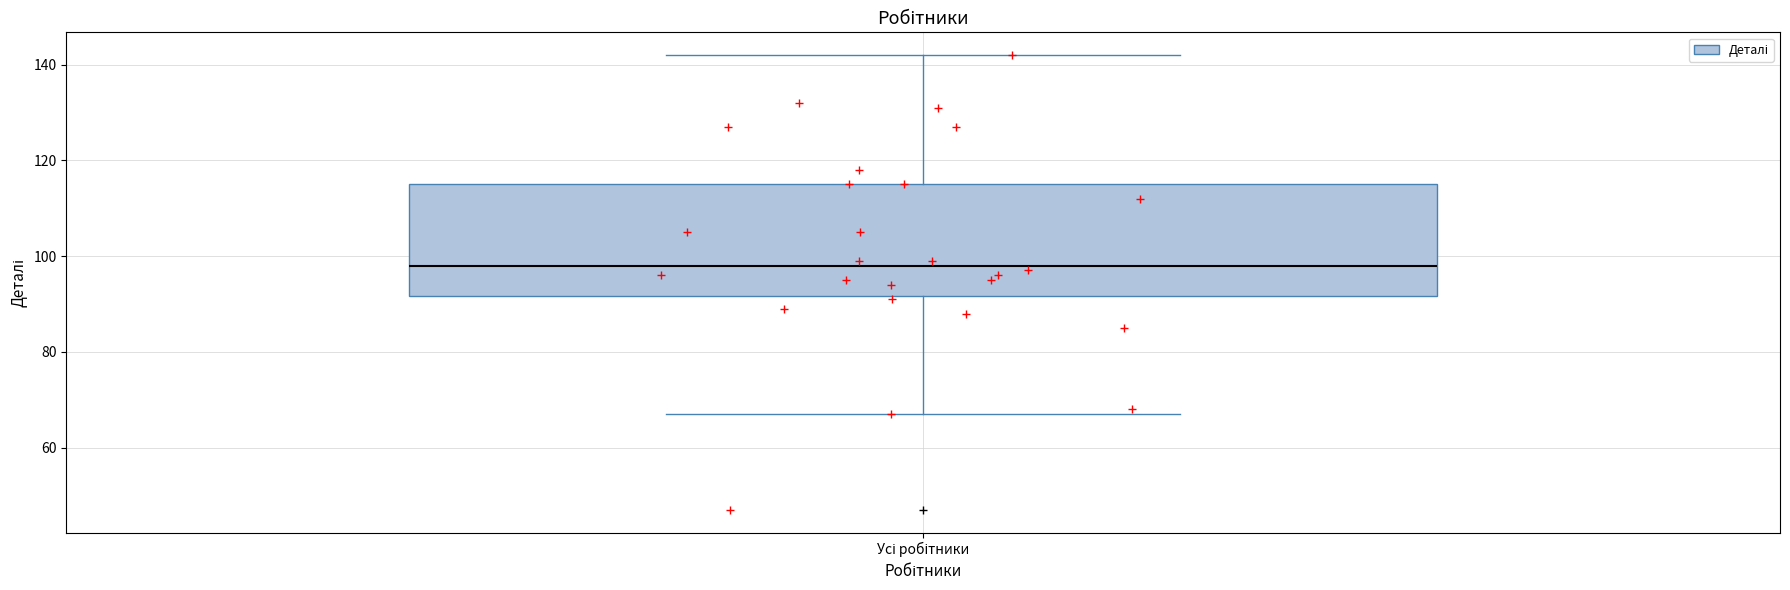

Where does the upper whisker of the box for Усі робітники end on the y-axis? The values are not printed on the chart, so give them approximately, as read against the axis.

142